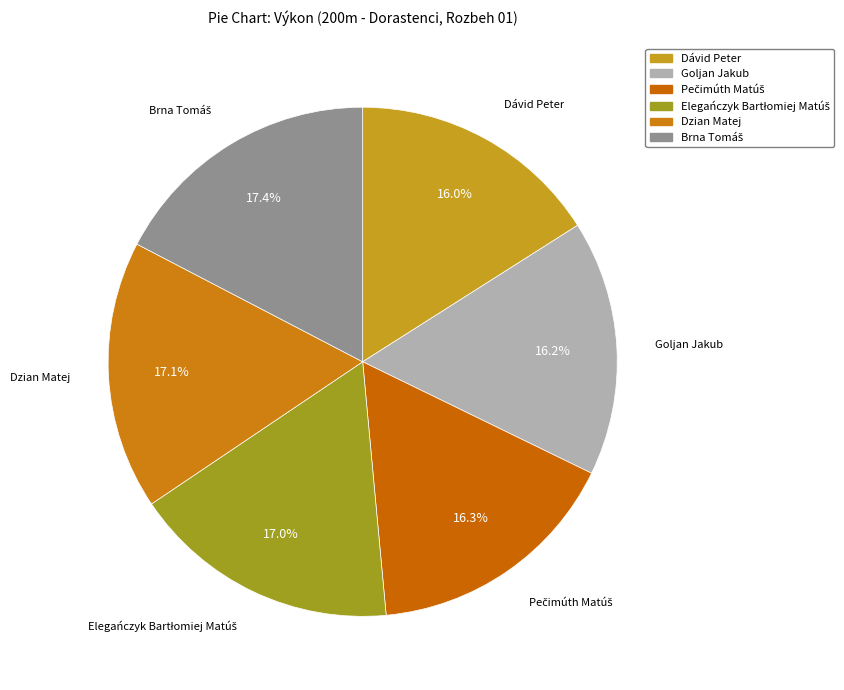

Which has a higher value, Dzian Matej or Dávid Peter?

Dzian Matej